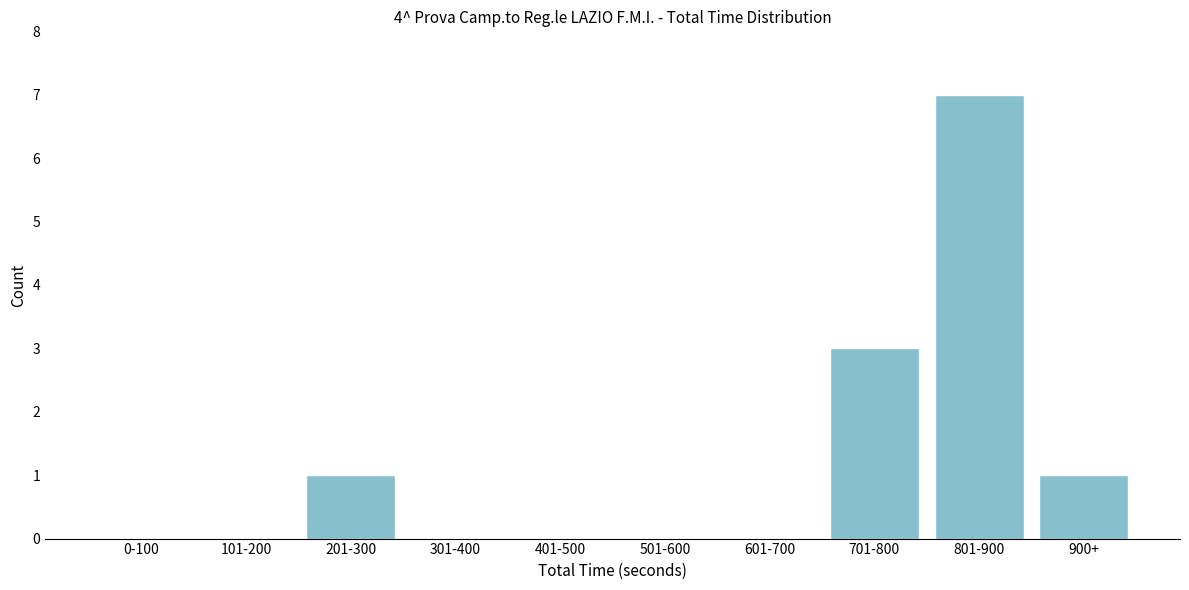

Reading left to right, transcribe all the data shown in this chart.

0-100=0	101-200=0	201-300=1	301-400=0	401-500=0	501-600=0	601-700=0	701-800=3	801-900=7	900+=1